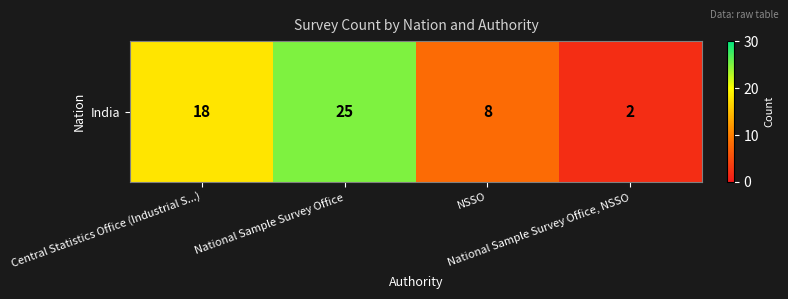

What is the difference between the values at Central Statistics Office (Industrial S...) and NSSO?

10